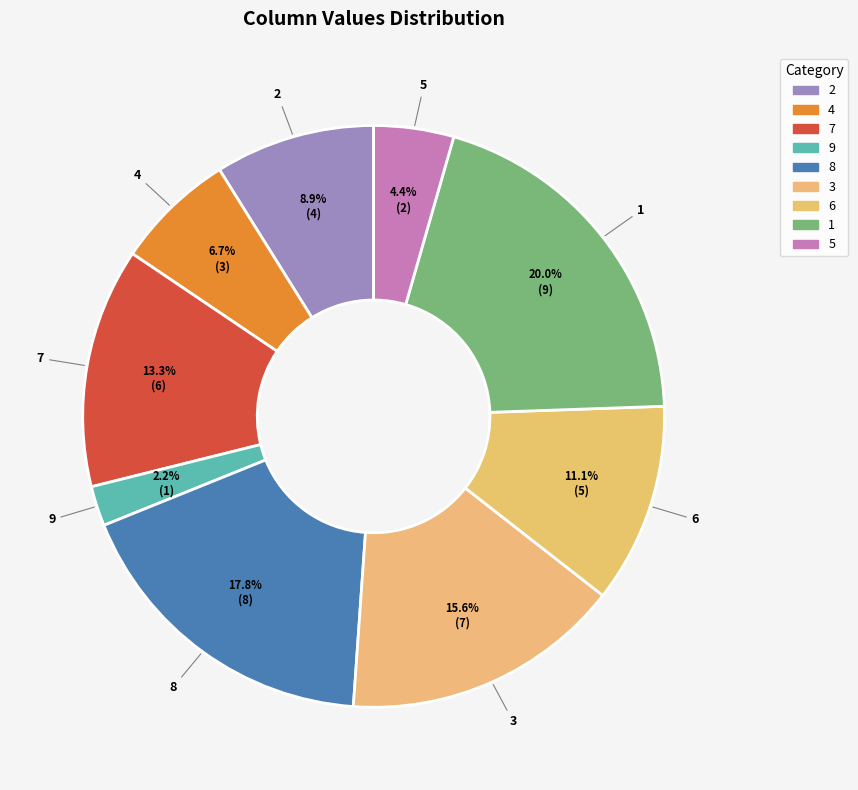

To the nearest percent, what portion does 9 represent?

2%